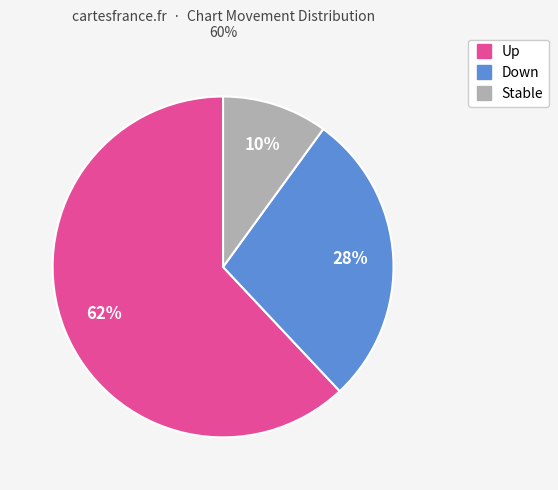

Is there any slice that represents more than half of the pie?

Yes